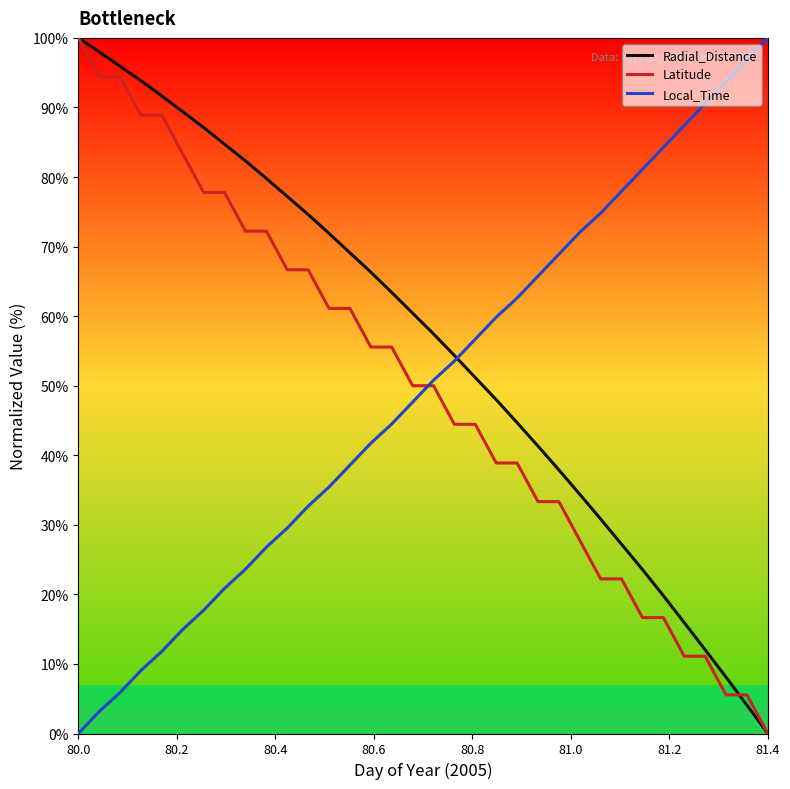

Which series has the largest total across all categories?

Radial_Distance